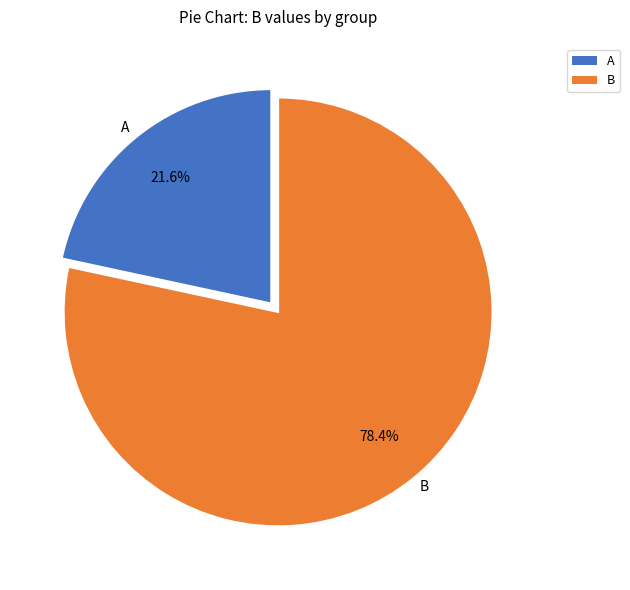

What is the smallest slice in the pie chart?

A